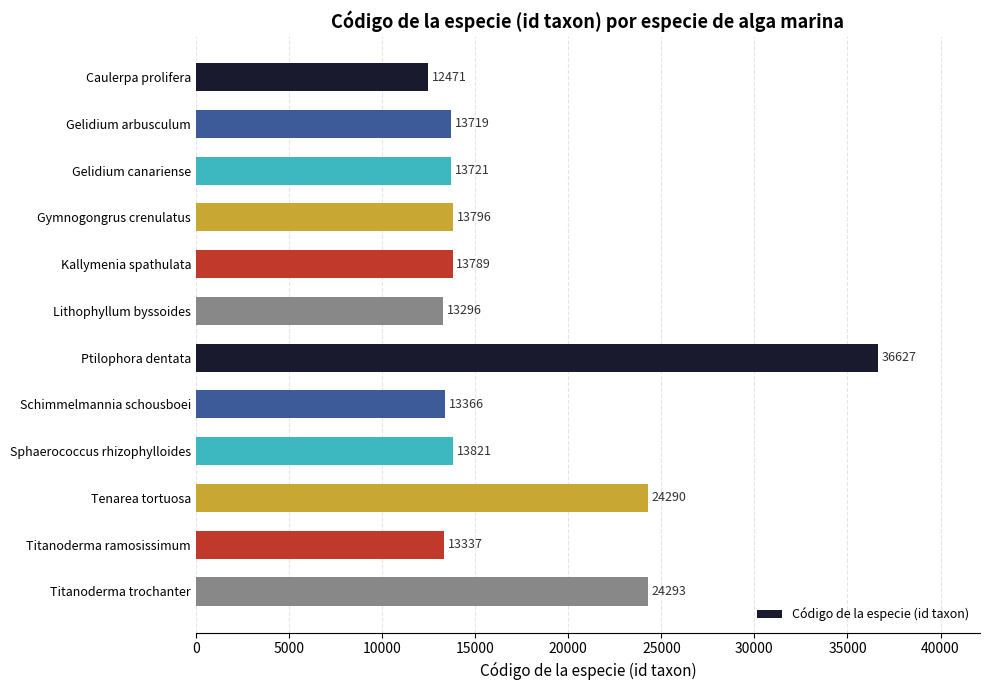

What is the change in value from Sphaerococcus rhizophylloides to Titanoderma ramosissimum?

-484